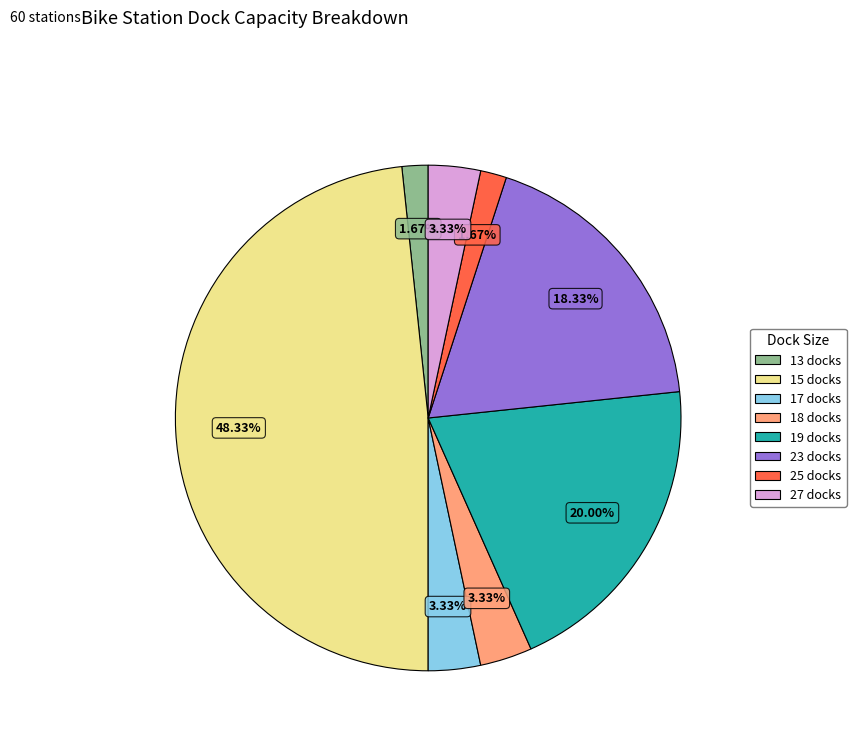

Is there a majority slice in this chart?

No